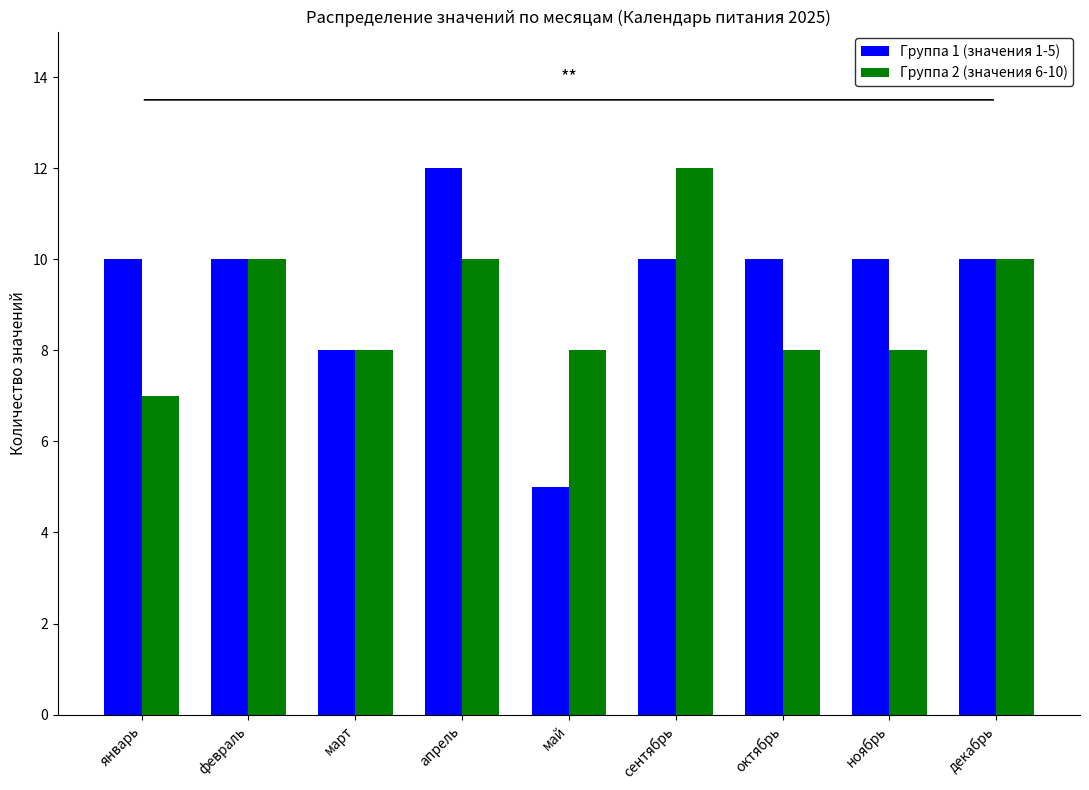

What are all the series names shown in the legend?

Группа 1 (значения 1-5), Группа 2 (значения 6-10)